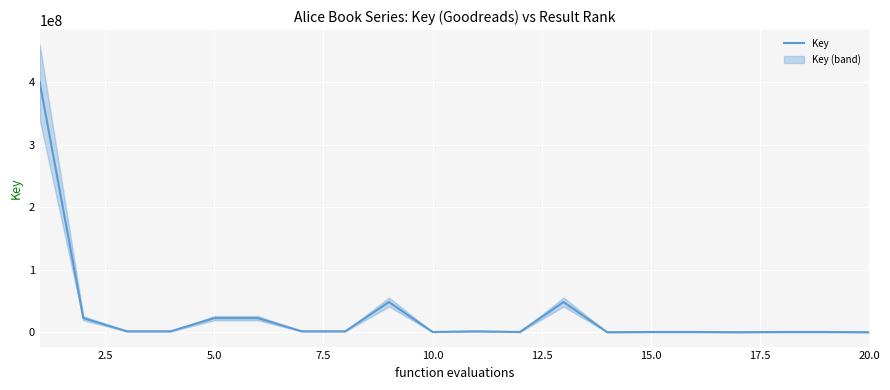

Count the number of categories in the chart.

20